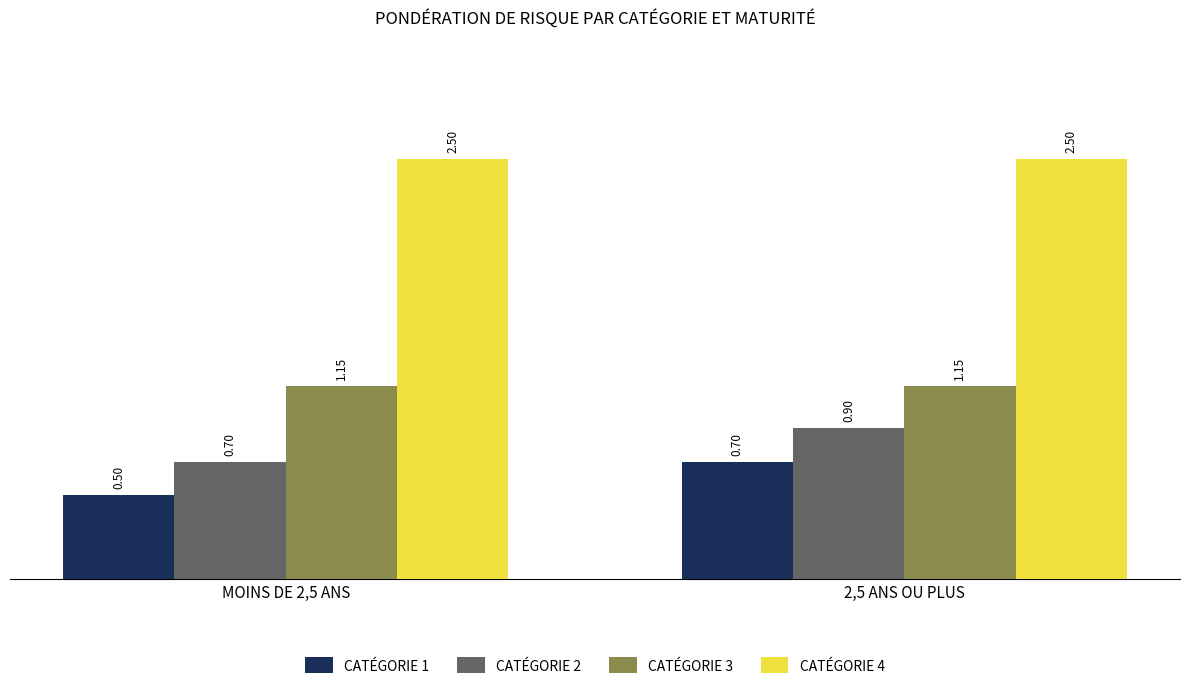

What are all the series names shown in the legend?

CATÉGORIE 1, CATÉGORIE 2, CATÉGORIE 3, CATÉGORIE 4